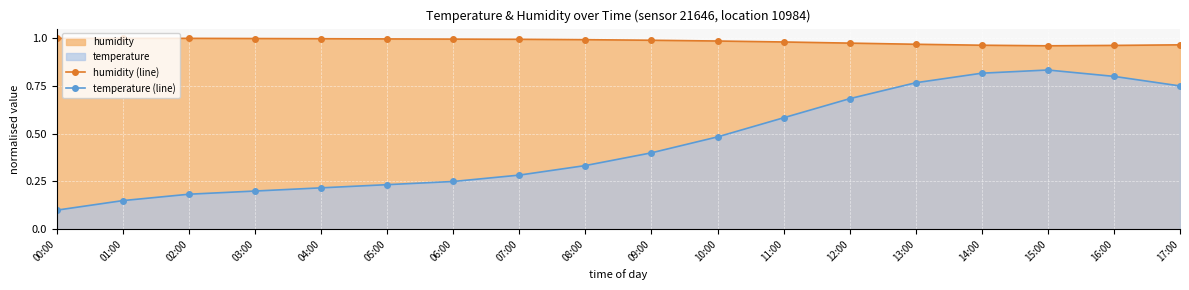

What is the difference between the maximum and minimum values in the temperature (line) series?

0.7